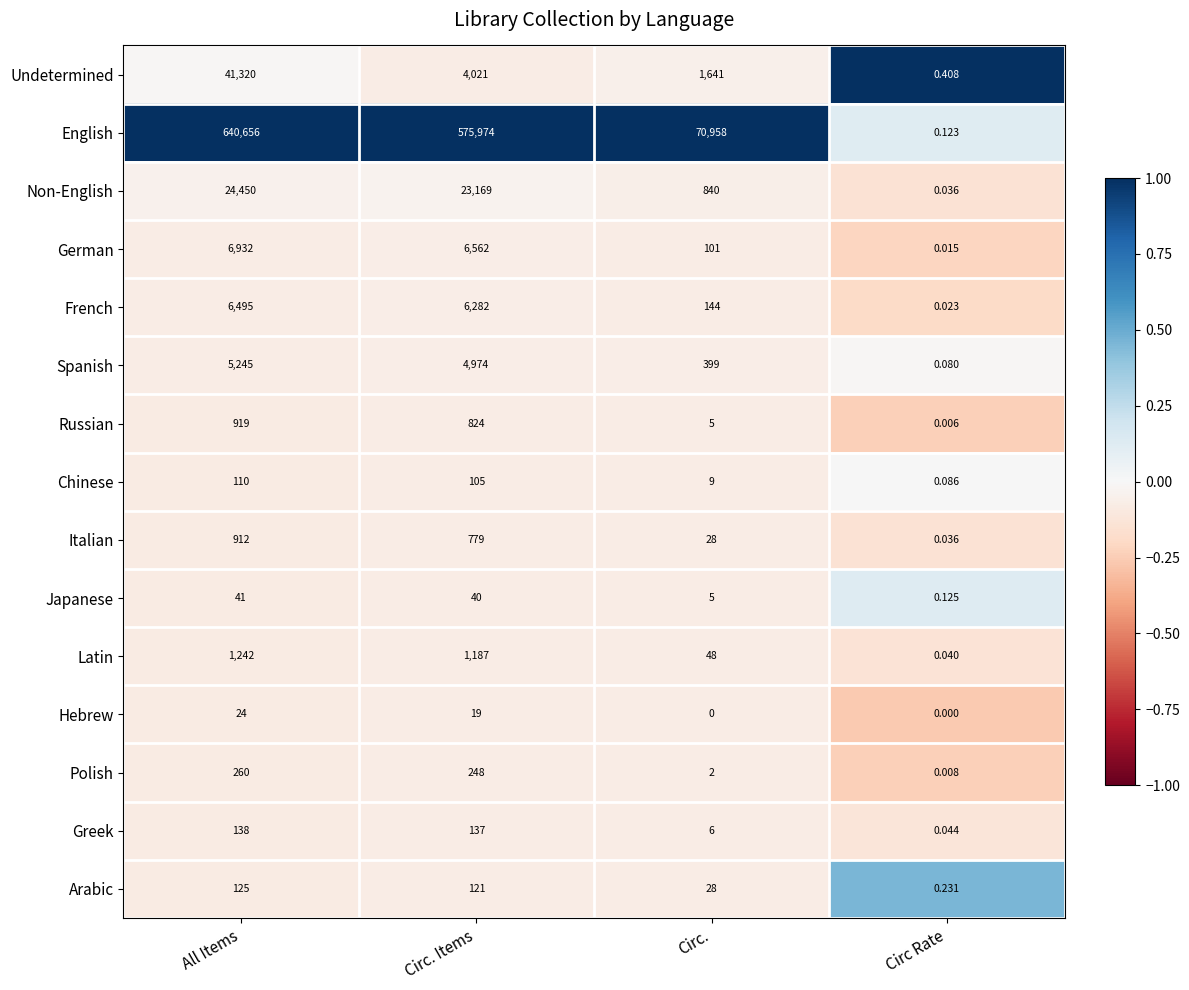

Is the value of Undetermined at All Items greater than the value of Italian at Circ Rate?

Yes